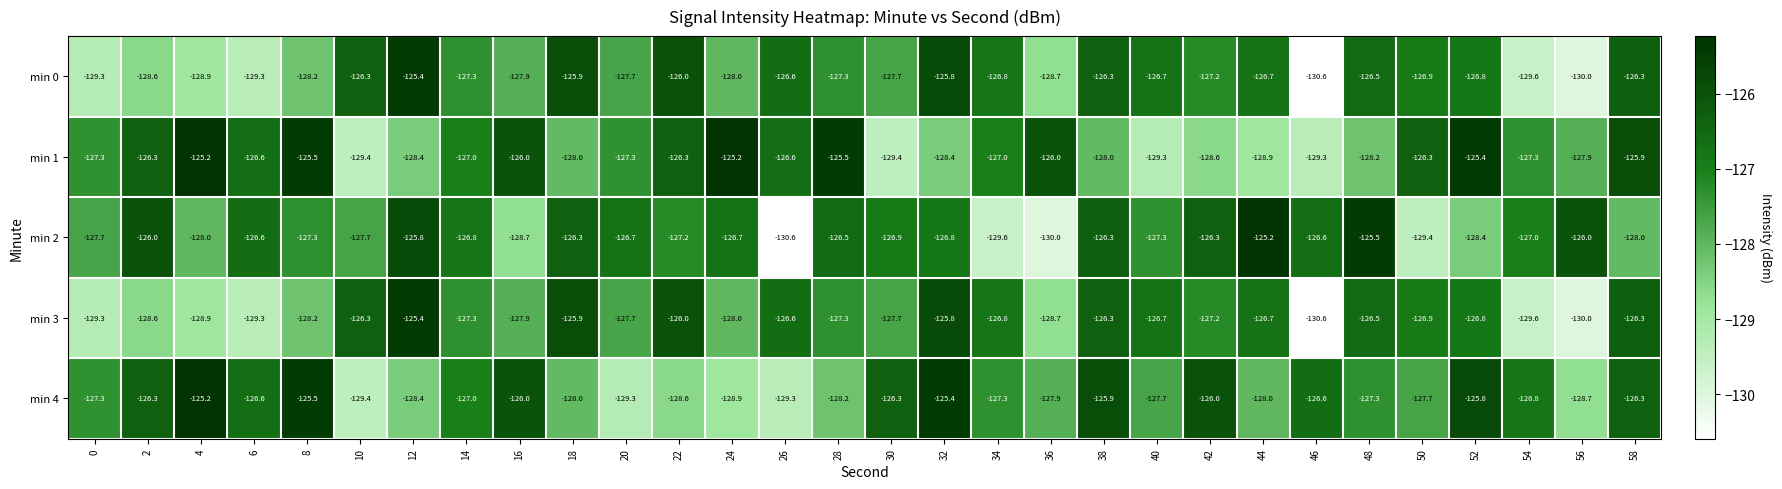

Which category has the lowest value in the min 4 series?

10